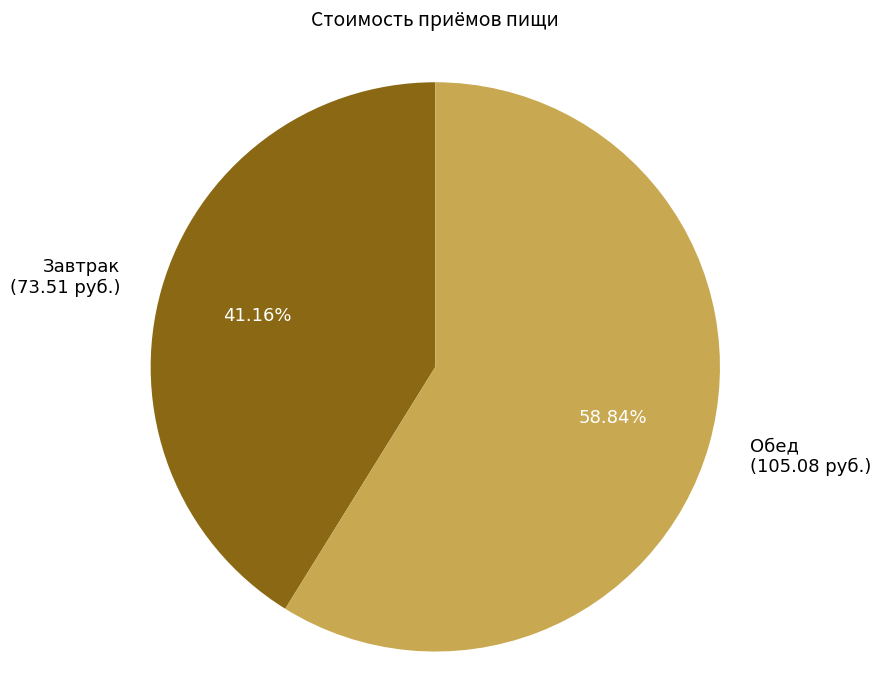

Which has a higher value, Обед or Завтрак?

Обед